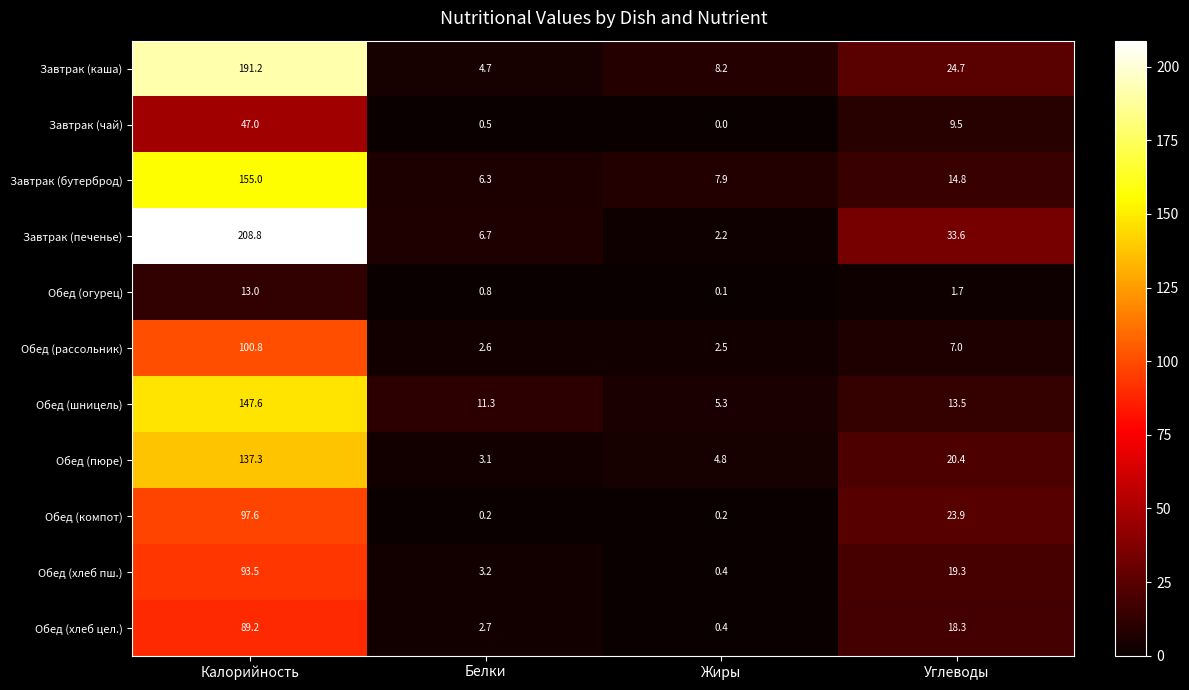

What is the highest value of the Обед (хлеб пш.) series?

93.5